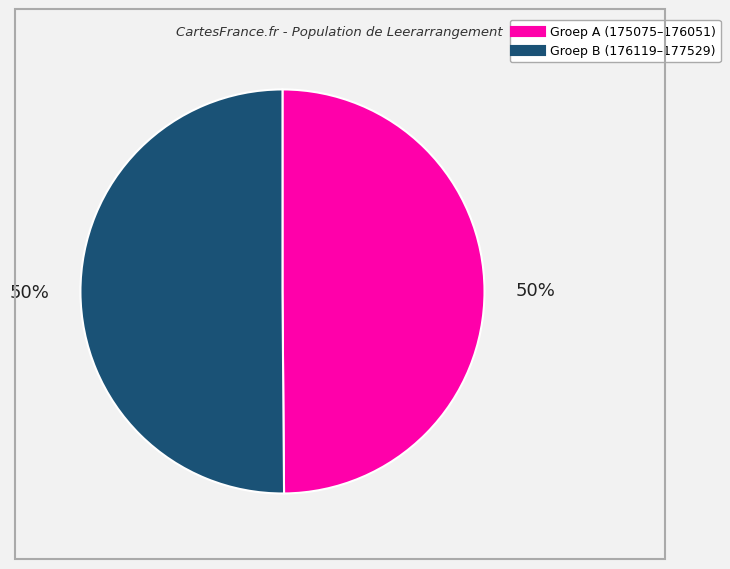

How many segments does this pie chart have?

2